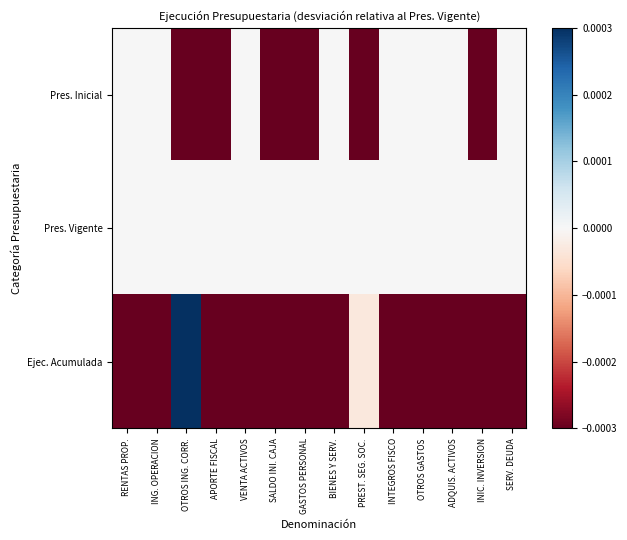

Reading left to right, transcribe all the data shown in this chart.

Pres. Inicial: RENTAS PROP.=0.0	ING. OPERACION=0.0	OTROS ING. CORR.=-0.1	APORTE FISCAL=-0.0	VENTA ACTIVOS=0.0	SALDO INI. CAJA=-0.9	GASTOS PERSONAL=-0.1	BIENES Y SERV.=0.0	PREST. SEG. SOC.=-1.0	INTEGROS FISCO=0.0	OTROS GASTOS=0.0	ADQUIS. ACTIVOS=0.0	INIC. INVERSION=-0.0	SERV. DEUDA=0.0
Pres. Vigente: RENTAS PROP.=0.0	ING. OPERACION=0.0	OTROS ING. CORR.=0.0	APORTE FISCAL=0.0	VENTA ACTIVOS=0.0	SALDO INI. CAJA=0.0	GASTOS PERSONAL=0.0	BIENES Y SERV.=0.0	PREST. SEG. SOC.=0.0	INTEGROS FISCO=0.0	OTROS GASTOS=0.0	ADQUIS. ACTIVOS=0.0	INIC. INVERSION=0.0	SERV. DEUDA=0.0
Ejec. Acumulada: RENTAS PROP.=-0.3	ING. OPERACION=-0.2	OTROS ING. CORR.=0.0	APORTE FISCAL=-0.2	VENTA ACTIVOS=-1.0	SALDO INI. CAJA=-1.0	GASTOS PERSONAL=-0.1	BIENES Y SERV.=-0.2	PREST. SEG. SOC.=-0.0	INTEGROS FISCO=-1.0	OTROS GASTOS=-1.0	ADQUIS. ACTIVOS=-0.6	INIC. INVERSION=-0.3	SERV. DEUDA=-1.0